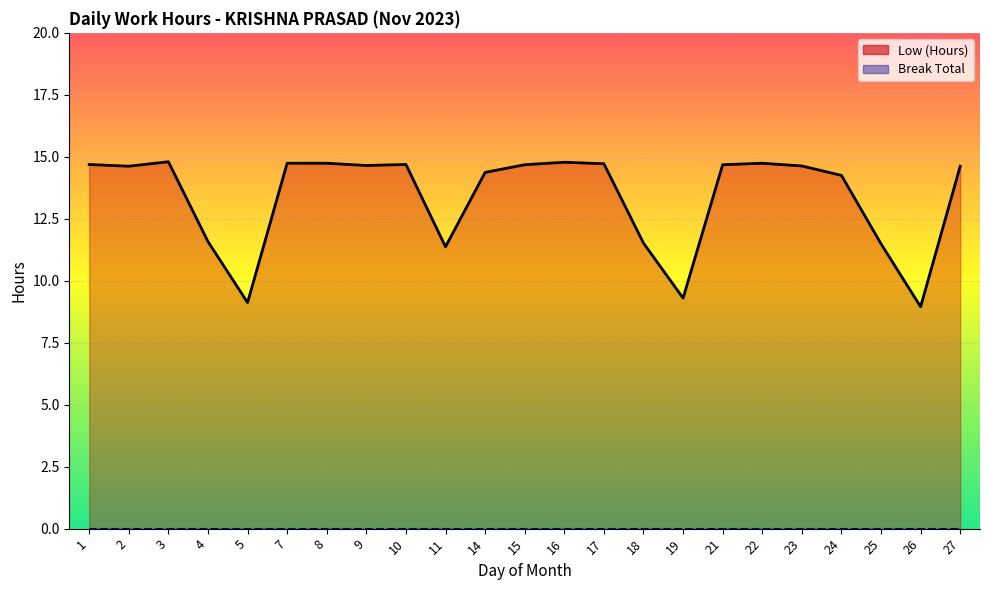

How many interior local peaks does the Low (Hours) line series have?

4